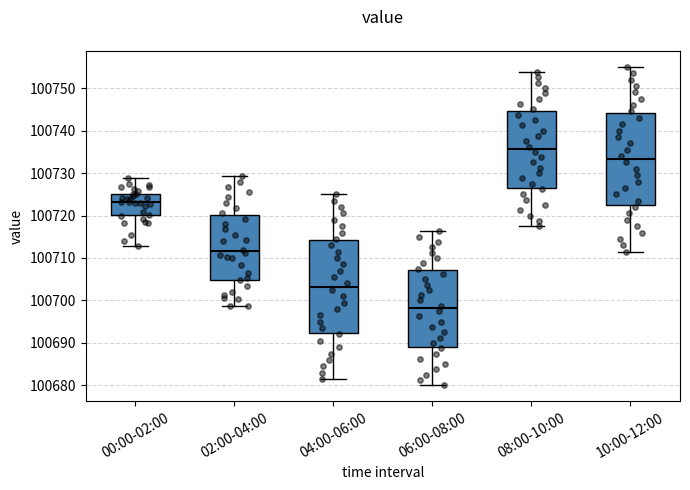

Reading left to right, read every box against the y-axis: the position of its median line, the range the box covers, and the ends of its whiskers. The values are not printed on the chart, so give them approximately, as read against the axis.

00:00-02:00: median 100723, box 100720 to 100725, whiskers 100713 to 100729
02:00-04:00: median 100712, box 100705 to 100720, whiskers 100699 to 100729
04:00-06:00: median 100703, box 100692 to 100714, whiskers 100682 to 100725
06:00-08:00: median 100698, box 100689 to 100707, whiskers 100680 to 100716
08:00-10:00: median 100736, box 100727 to 100745, whiskers 100718 to 100754
10:00-12:00: median 100733, box 100722 to 100744, whiskers 100712 to 100755